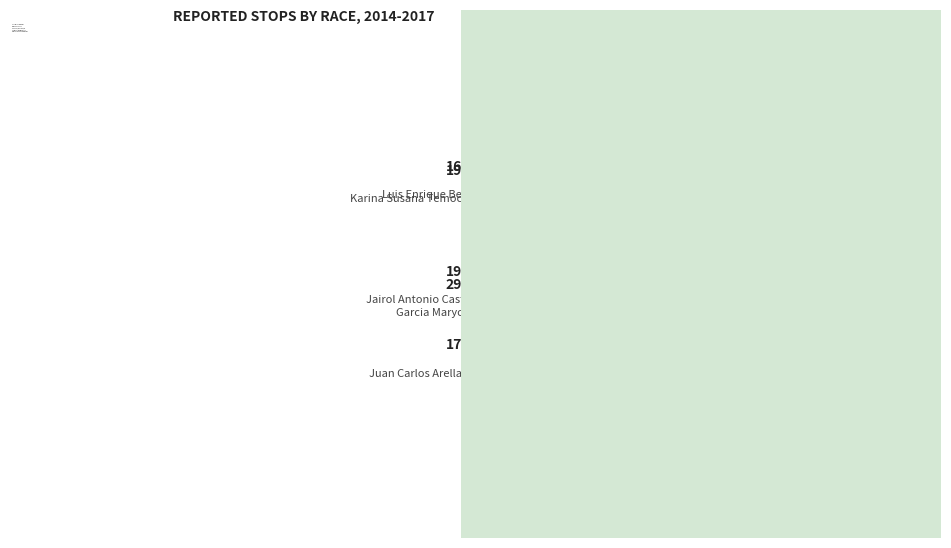

Is Karina Susana Temoche the majority of the pie?

No